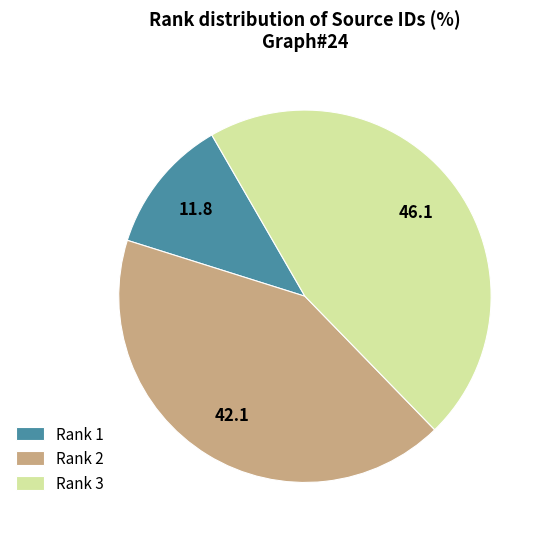

Is it true that Rank 3 is 46% of the pie?

True